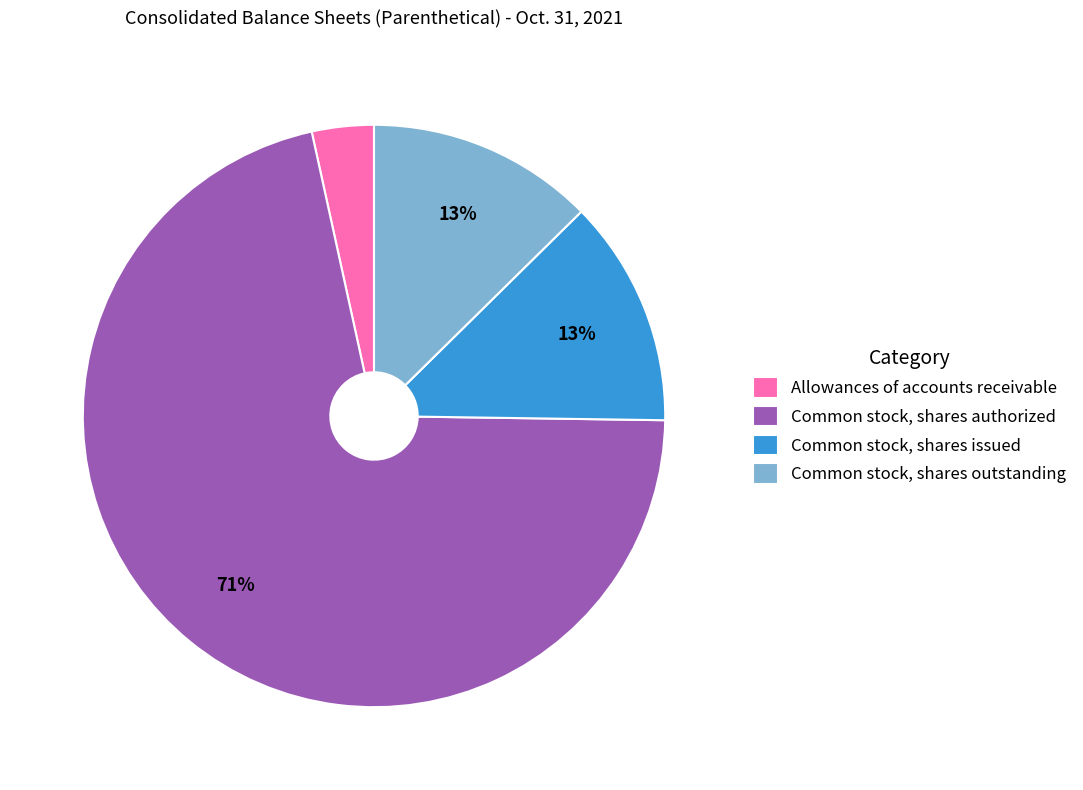

Does any single category account for the majority?

Yes